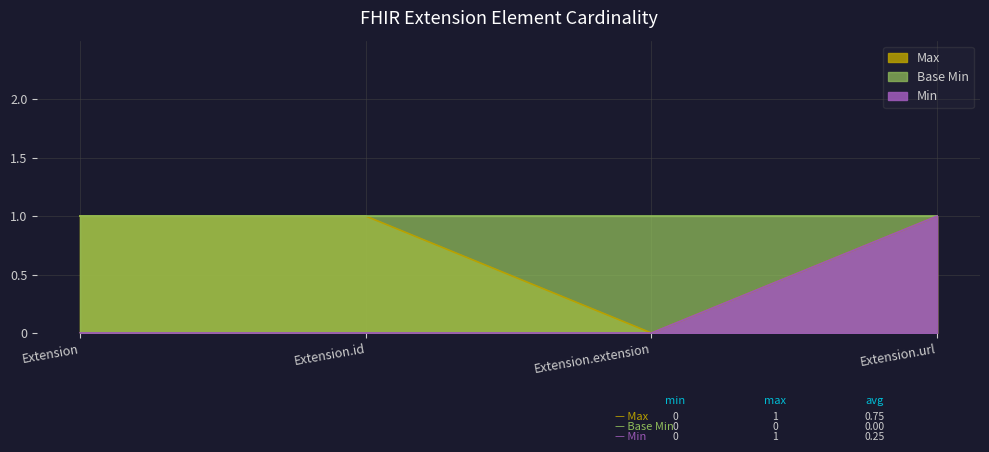

Which has a higher value, Extension or Extension.url?

Extension